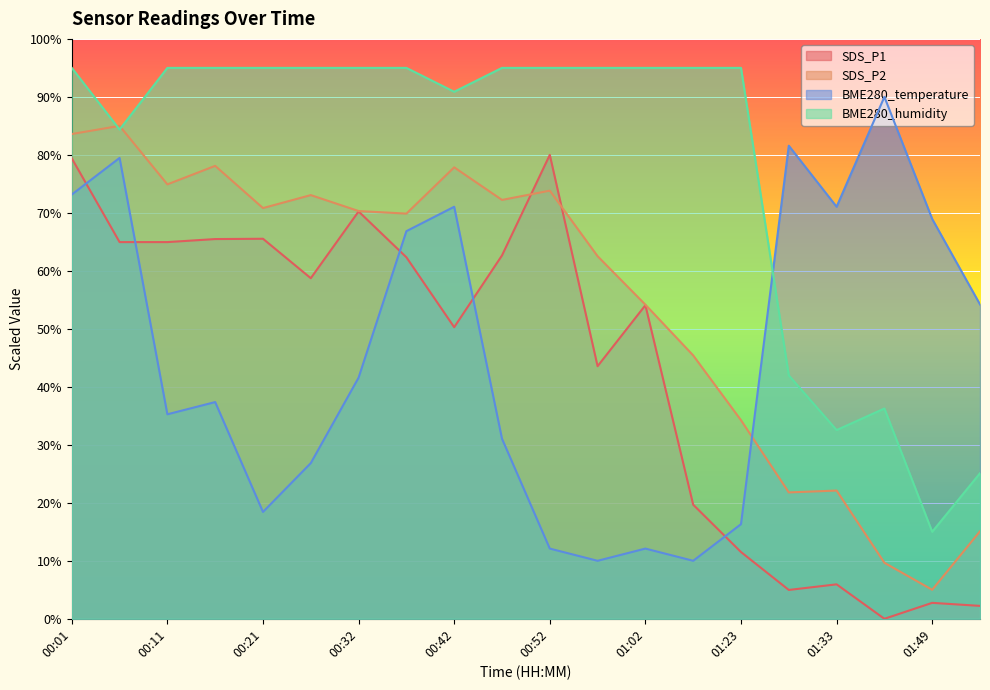

At which category does SDS_P2 reach its first local valley?

00:11